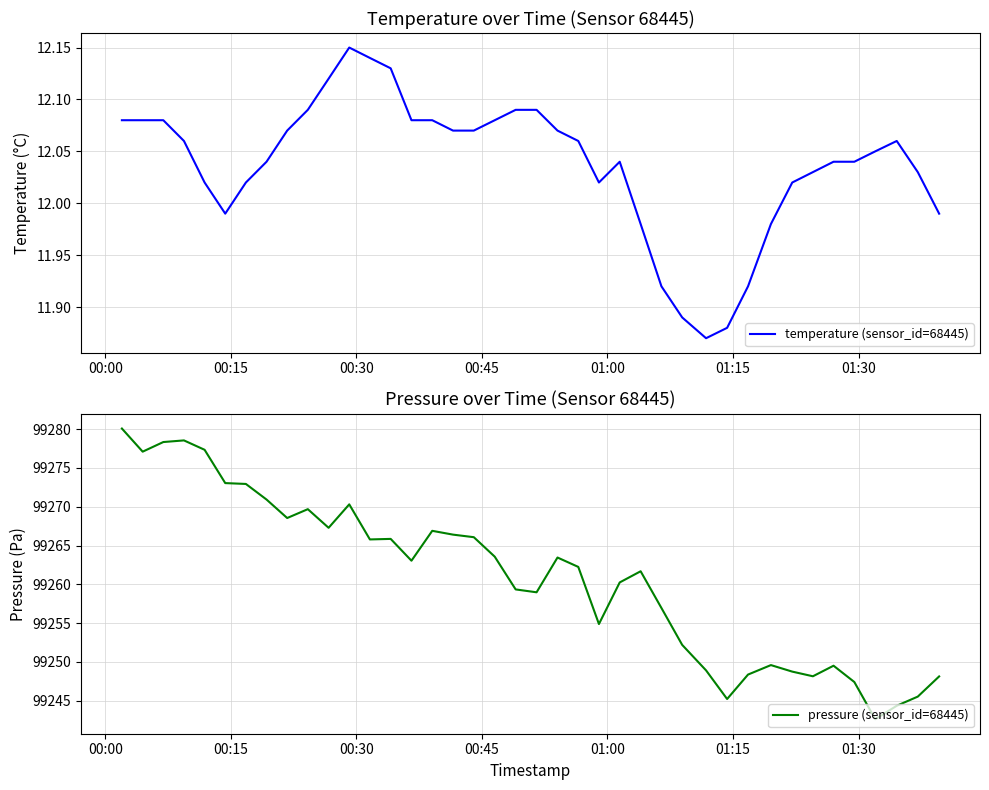

What is the average value of the pressure (sensor_id=68445) series?

99261.0